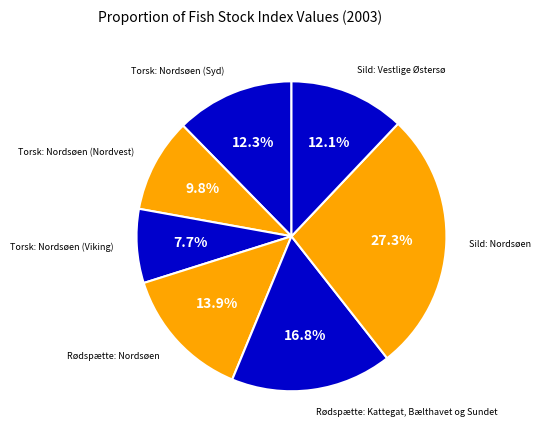

How many segments does this pie chart have?

7